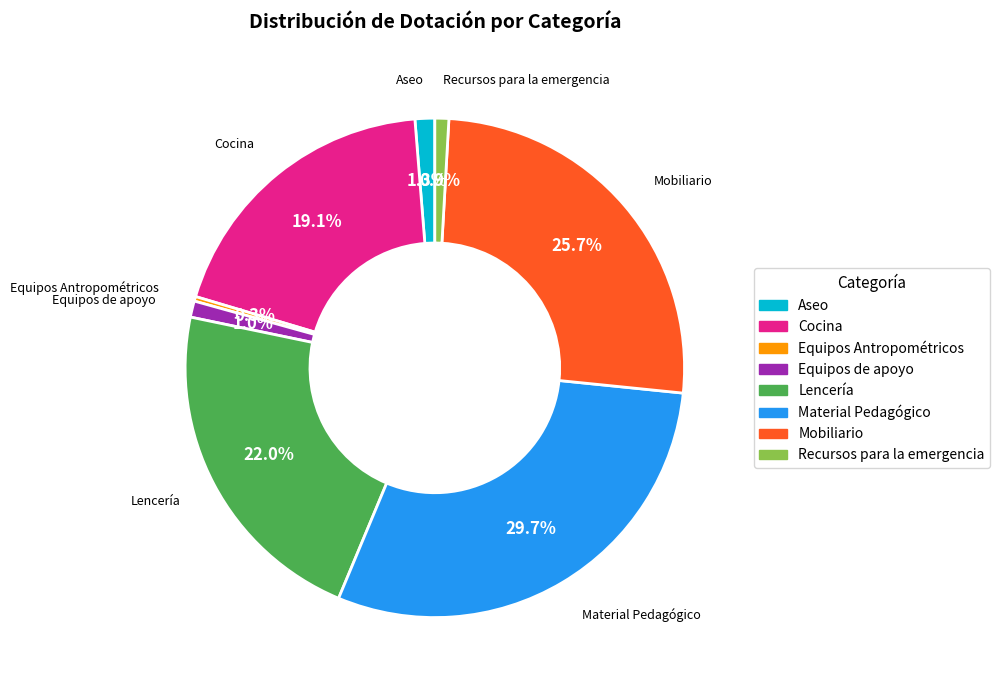

Which slice is the smallest?

Equipos Antropométricos